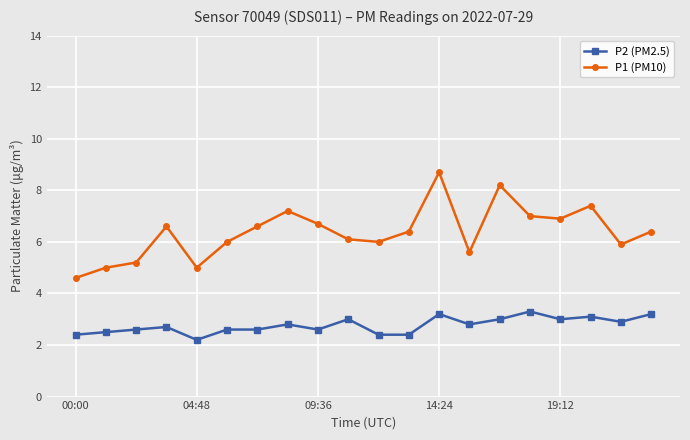

Which series has the largest range (max minus min)?

P1 (PM10)